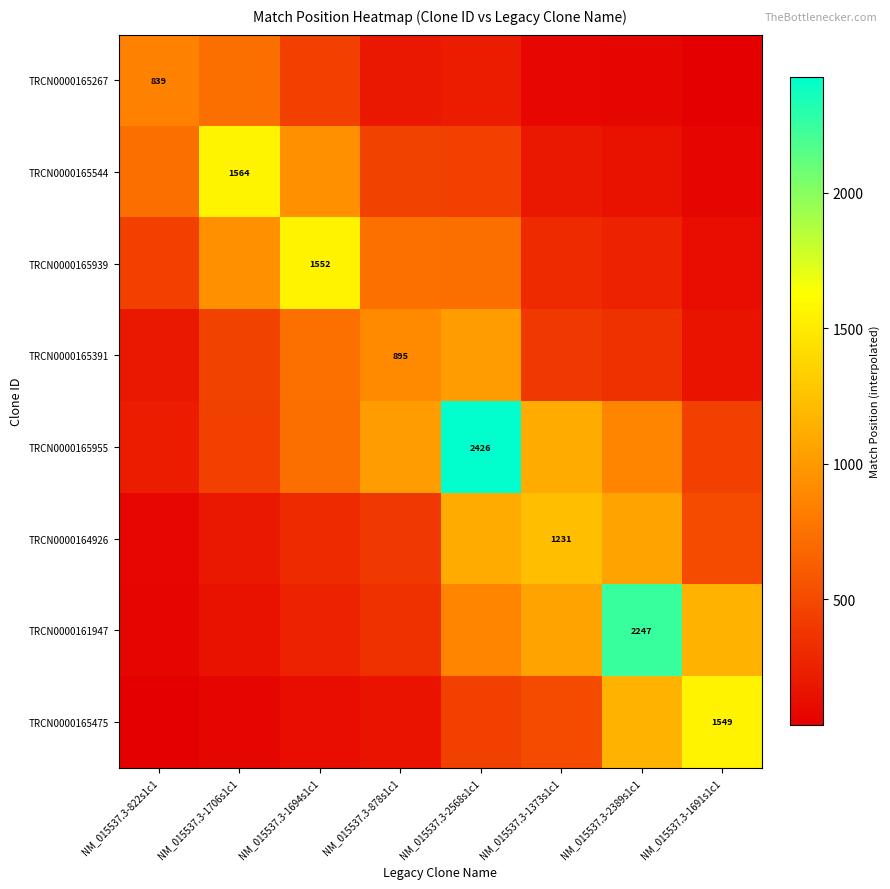

Which category has the highest value across all series?

NM_015537.3-2568s1c1